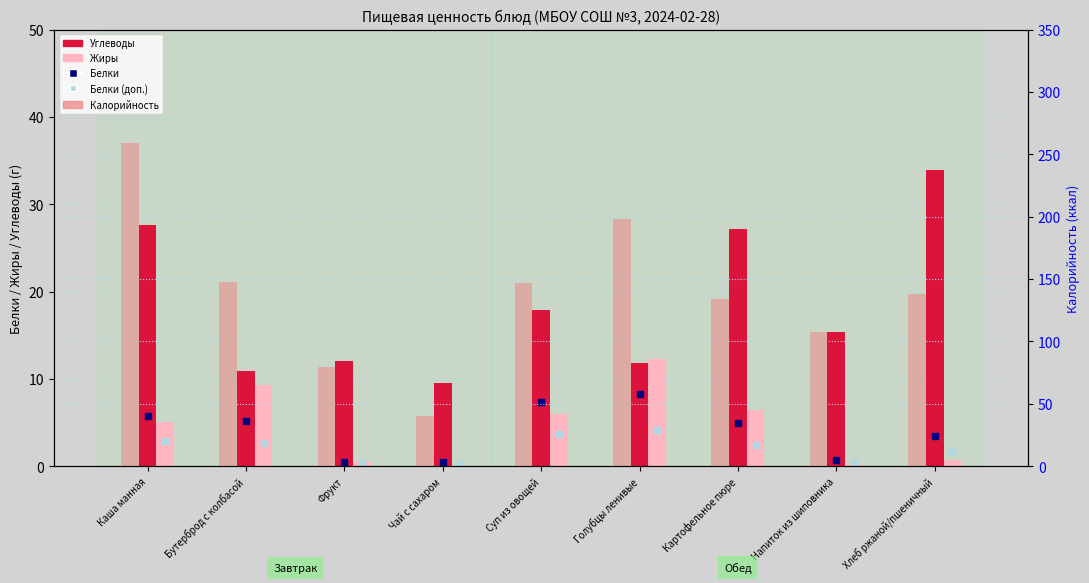

Reading right to left, extract all data points from this chart.

Белки: Хлеб ржаной/пшеничный=3.4	Напиток из шиповника=0.7	Картофельное пюре=4.9	Голубцы ленивые=8.3	Суп из овощей=7.4	Чай с сахаром=0.5	Фрукт=0.5	Бутерброд с колбасой=5.2	Каша манная=5.8
Белки (доп.): Хлеб ржаной/пшеничный=1.7	Напиток из шиповника=0.3	Картофельное пюре=2.5	Голубцы ленивые=4.2	Суп из овощей=3.7	Чай с сахаром=0.2	Фрукт=0.2	Бутерброд с колбасой=2.6	Каша манная=2.9
Углеводы: Хлеб ржаной/пшеничный=33.9	Напиток из шиповника=15.4	Картофельное пюре=27.2	Голубцы ленивые=11.8	Суп из овощей=17.9	Чай с сахаром=9.5	Фрукт=12.0	Бутерброд с колбасой=10.9	Каша манная=27.6
Жиры: Хлеб ржаной/пшеничный=0.7	Напиток из шиповника=0.1	Картофельное пюре=6.4	Голубцы ленивые=12.3	Суп из овощей=6.0	Чай с сахаром=0.0	Фрукт=0.5	Бутерброд с колбасой=9.3	Каша манная=5.1
Калорийность: Хлеб ржаной/пшеничный=138.0	Напиток из шиповника=107.3	Картофельное пюре=133.8	Голубцы ленивые=198.5	Суп из овощей=146.6	Чай с сахаром=40.0	Фрукт=79.5	Бутерброд с колбасой=147.9	Каша манная=258.9